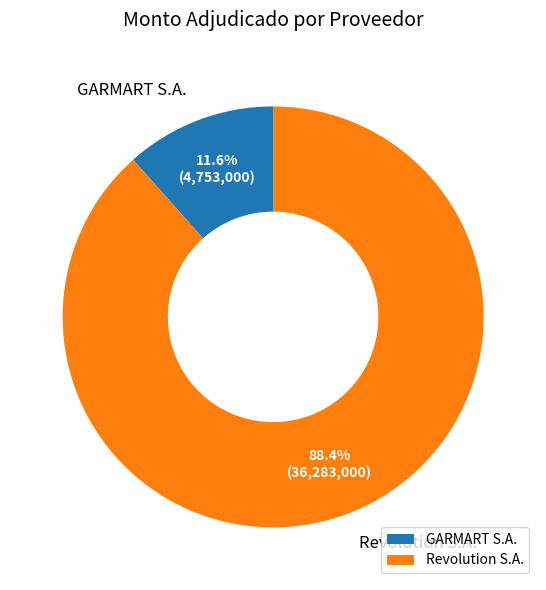

What percentage is NOT represented by GARMART S.A.?

88.4%